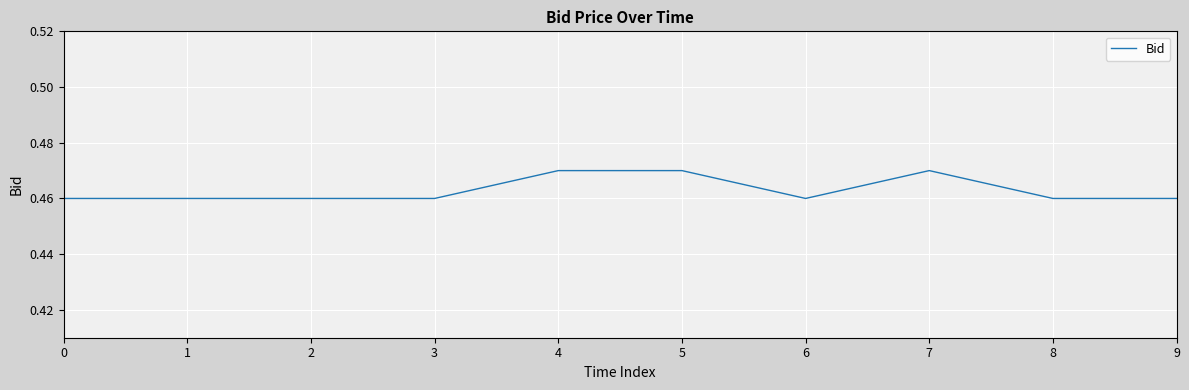

The value at 3 is 0.2. True or false?

False